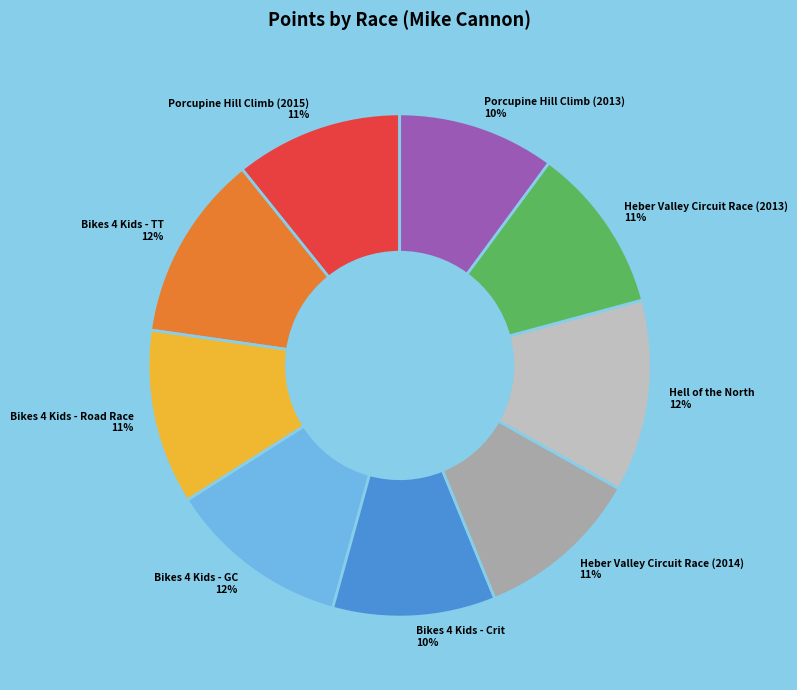

What is the ratio of the value at Heber Valley Circuit Race (2013) 11% to the value at Heber Valley Circuit Race (2014) 11%?

1.0